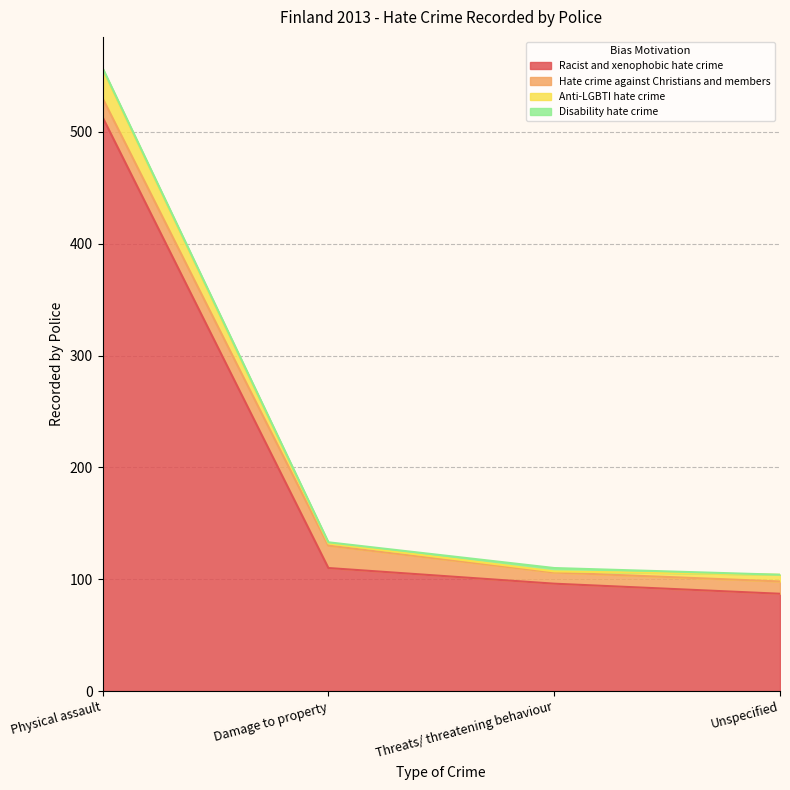

True or false: Hate crime against Christians and members and Disability hate crime cross at least once.

False